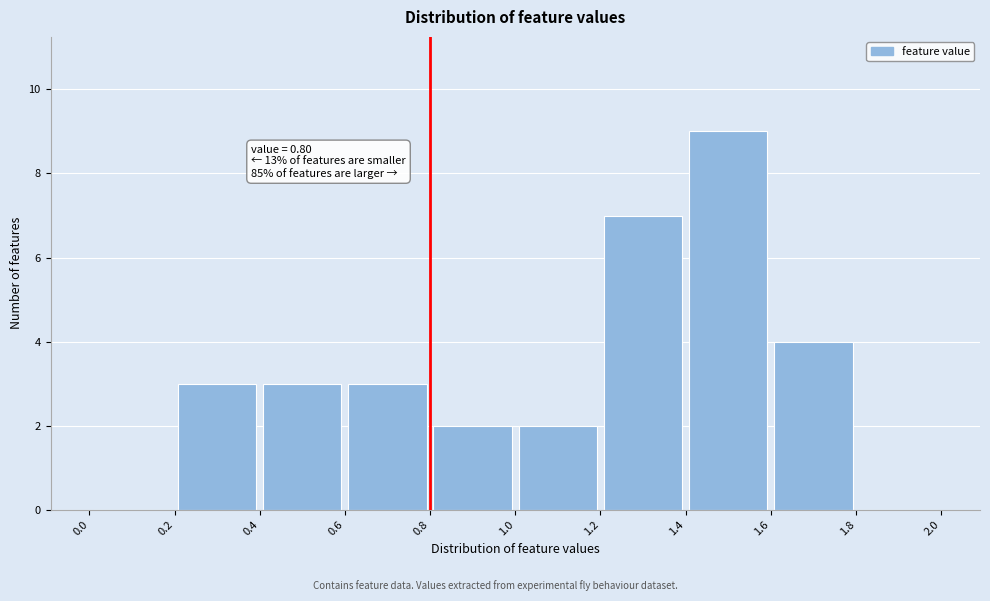

Over which range of the x-axis is the bar tallest?

1.4 to 1.6